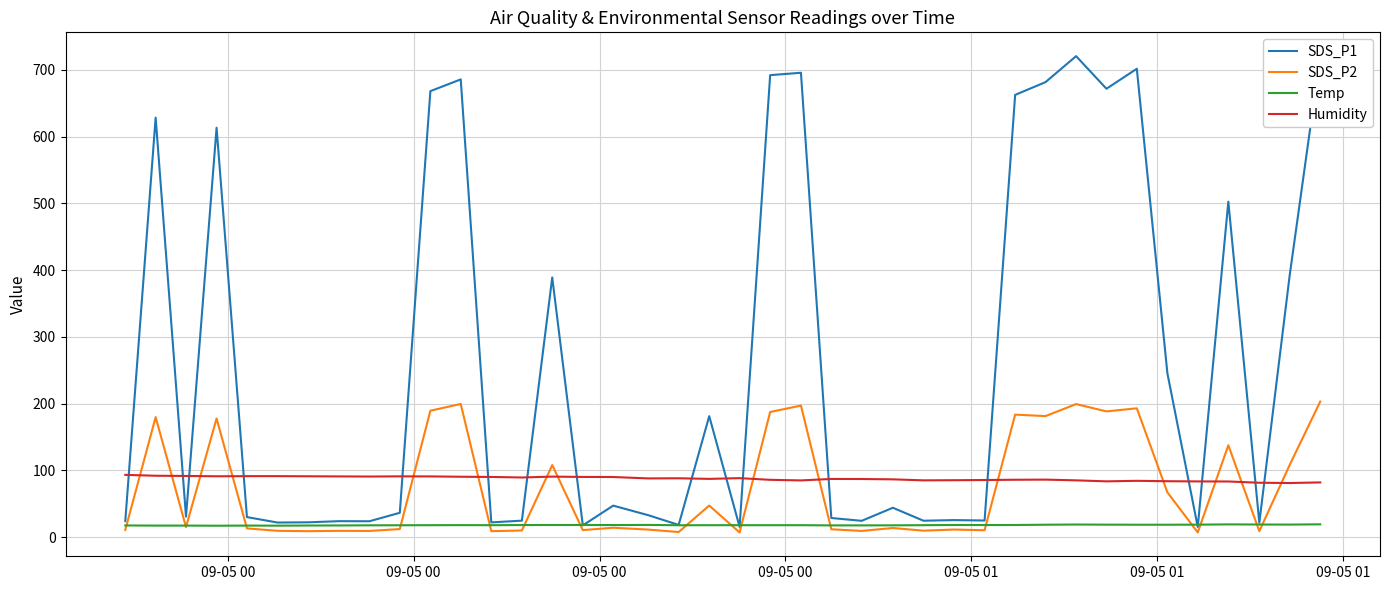

Which series has the largest total across all categories?

SDS_P1